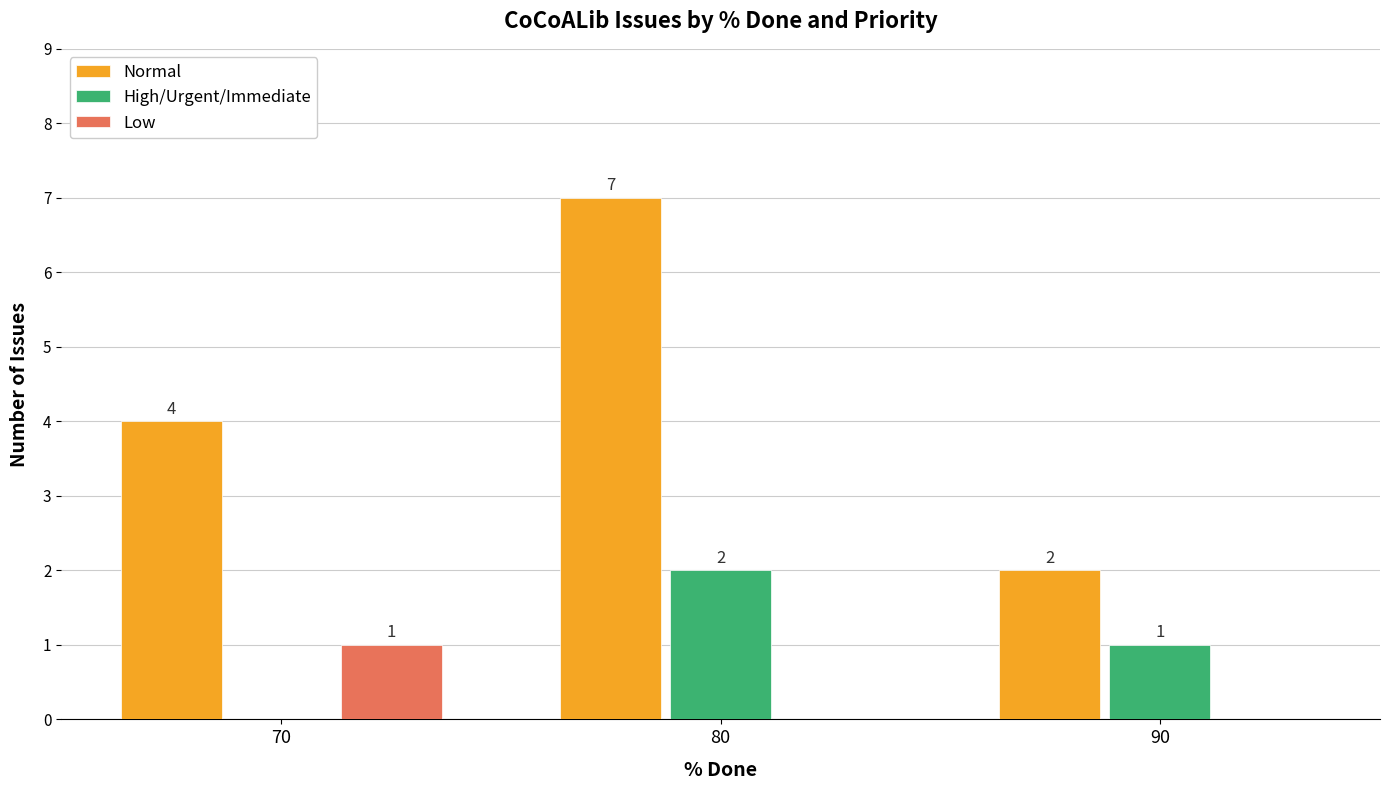

What is the sum of the Normal values at 80 and 90?

9